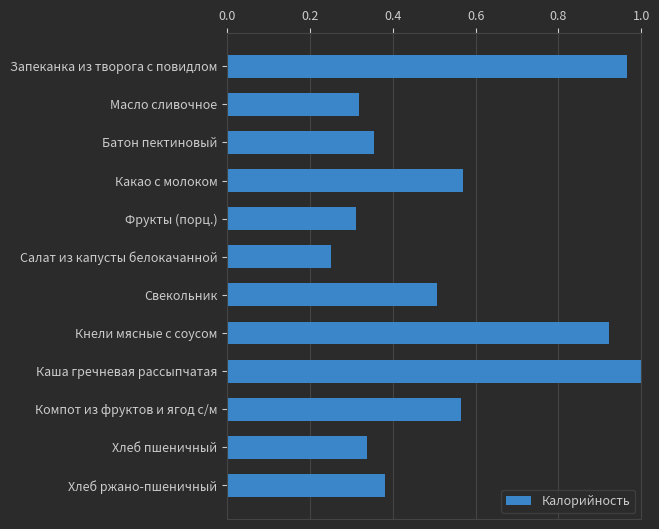

What is the average value?

0.5